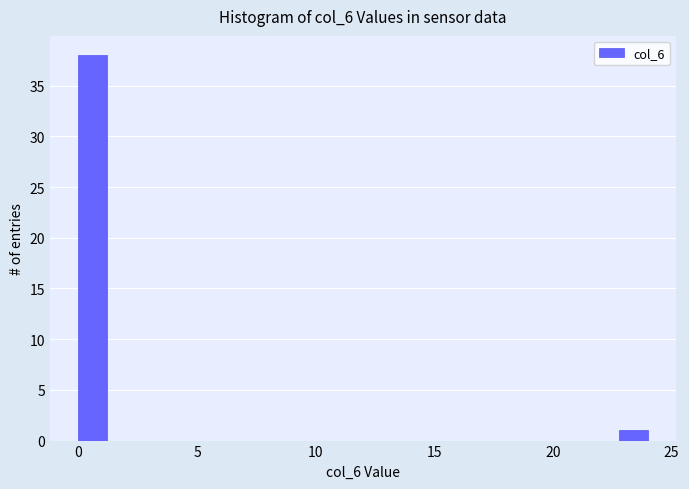

Read against the x-axis, roughly where is the centre of the tallest bar?

0.5